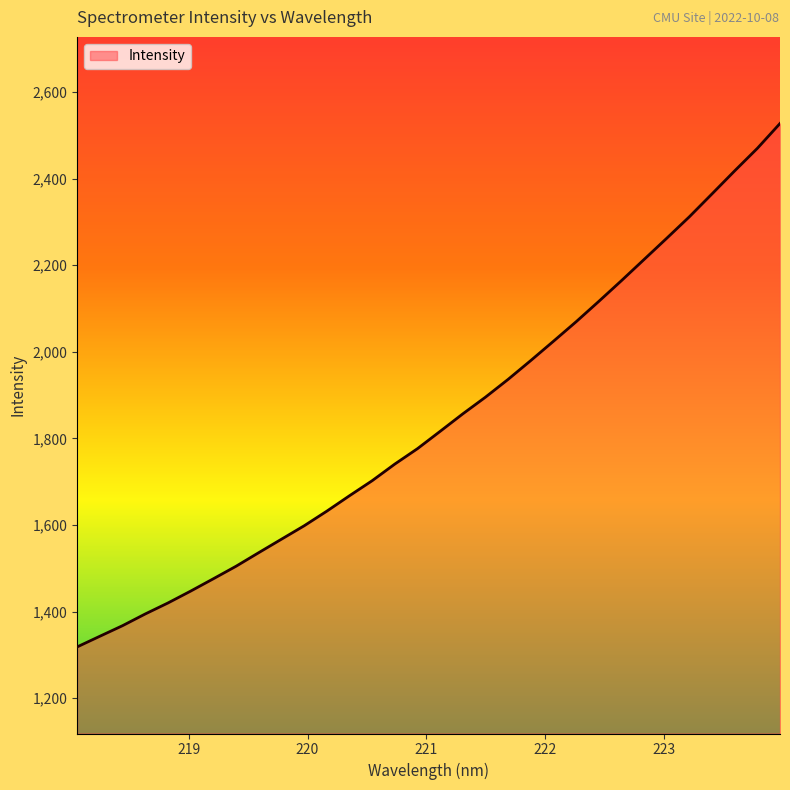

What is the difference between the maximum and minimum values?

1208.9